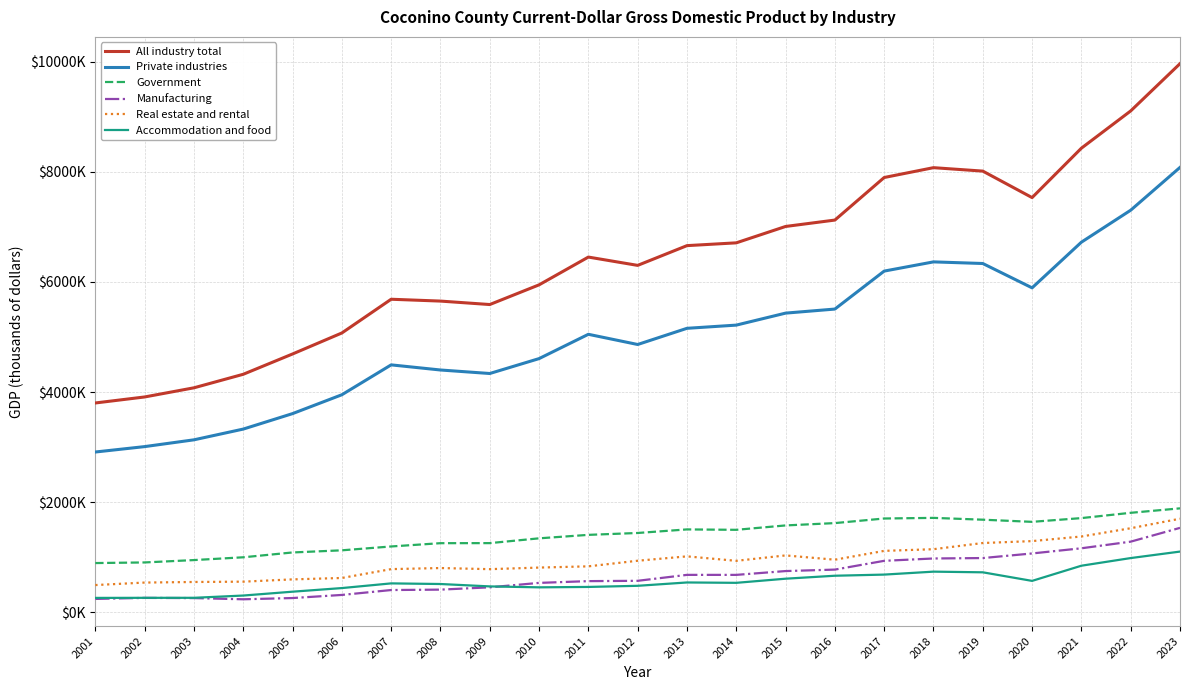

True or false: Private industries has more than 0 points higher than both neighbors.

True